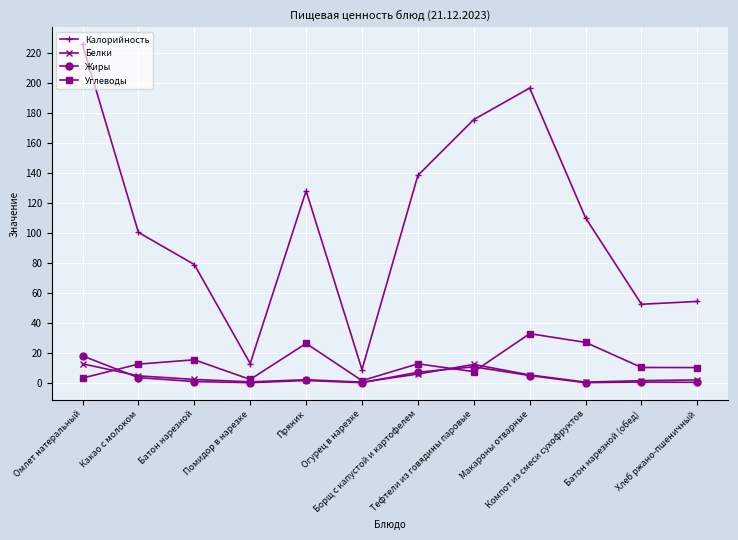

What is the maximum value for Белки?

12.7